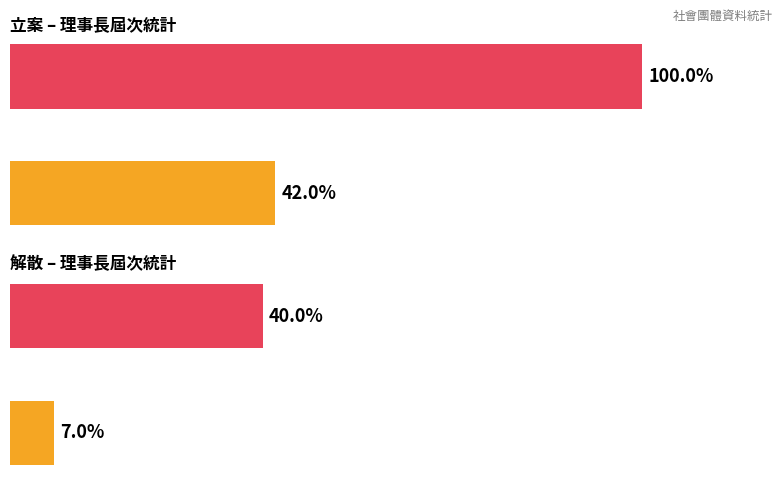

Which series has the largest range (max minus min)?

立案